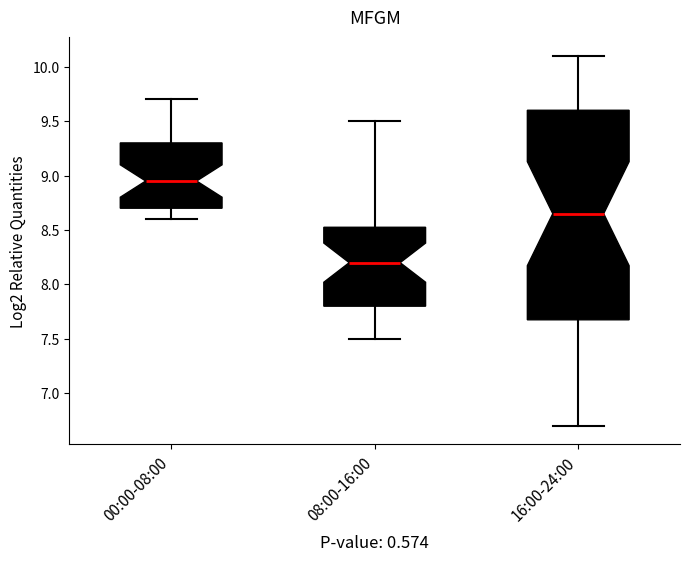

Which box's median line is the highest?

00:00-08:00